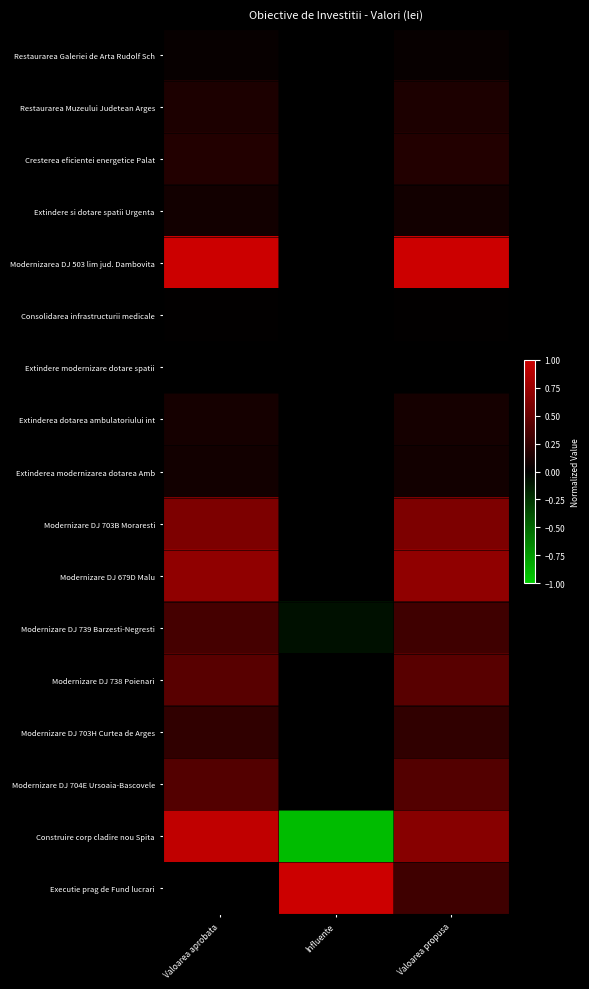

Reading right to left, extract all data points from this chart.

Restaurarea Galeriei de Arta Rudolf Sch: Valoarea propusa=0.0	Influente=0.0	Valoarea aprobata=0.0
Restaurarea Muzeului Judetean Arges: Valoarea propusa=0.1	Influente=0.0	Valoarea aprobata=0.1
Cresterea eficientei energetice Palat: Valoarea propusa=0.2	Influente=0.0	Valoarea aprobata=0.2
Extindere si dotare spatii Urgenta: Valoarea propusa=0.1	Influente=0.0	Valoarea aprobata=0.1
Modernizarea DJ 503 lim jud. Dambovita: Valoarea propusa=1.0	Influente=0.0	Valoarea aprobata=1.0
Consolidarea infrastructurii medicale: Valoarea propusa=0.0	Influente=0.0	Valoarea aprobata=0.0
Extindere modernizare dotare spatii: Valoarea propusa=0.0	Influente=0.0	Valoarea aprobata=0.0
Extinderea dotarea ambulatoriului int: Valoarea propusa=0.1	Influente=0.0	Valoarea aprobata=0.1
Extinderea modernizarea dotarea Amb: Valoarea propusa=0.1	Influente=0.0	Valoarea aprobata=0.1
Modernizare DJ 703B Moraresti: Valoarea propusa=0.6	Influente=0.0	Valoarea aprobata=0.6
Modernizare DJ 679D Malu: Valoarea propusa=0.7	Influente=0.0	Valoarea aprobata=0.7
Modernizare DJ 739 Barzesti-Negresti: Valoarea propusa=0.3	Influente=-0.1	Valoarea aprobata=0.3
Modernizare DJ 738 Poienari: Valoarea propusa=0.4	Influente=0.0	Valoarea aprobata=0.4
Modernizare DJ 703H Curtea de Arges: Valoarea propusa=0.2	Influente=-0.0	Valoarea aprobata=0.2
Modernizare DJ 704E Ursoaia-Bascovele: Valoarea propusa=0.4	Influente=-0.0	Valoarea aprobata=0.4
Construire corp cladire nou Spita: Valoarea propusa=0.7	Influente=-0.9	Valoarea aprobata=0.9
Executie prag de Fund lucrari: Valoarea propusa=0.3	Influente=1.0	Valoarea aprobata=0.0